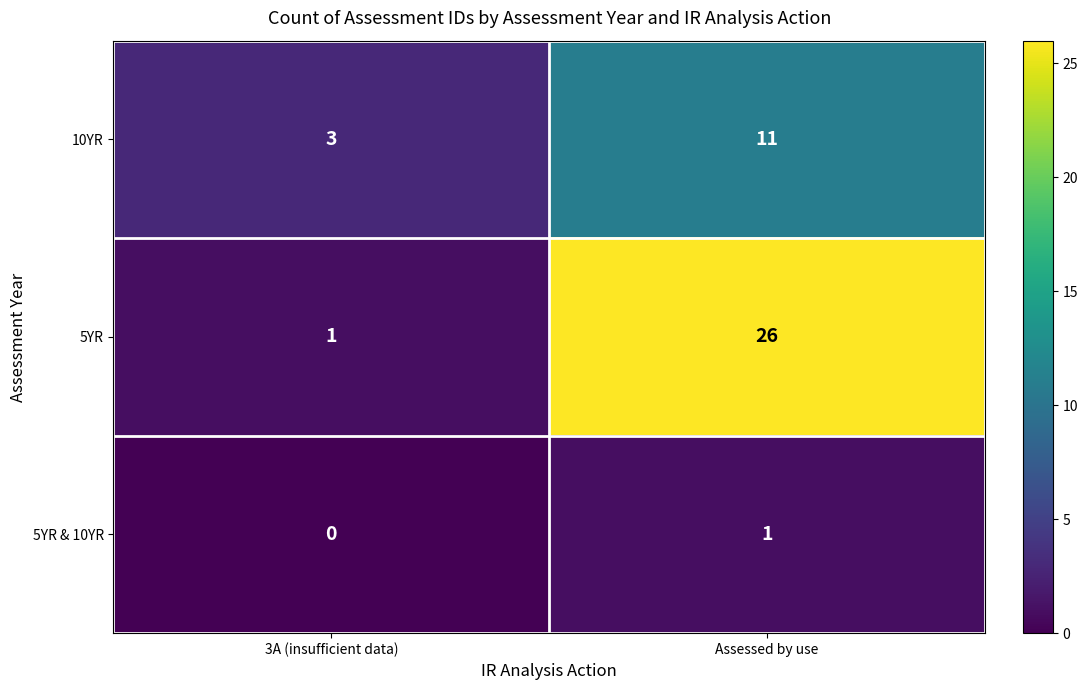

The value of 10YR at 3A (insufficient data) is 3. True or false?

True